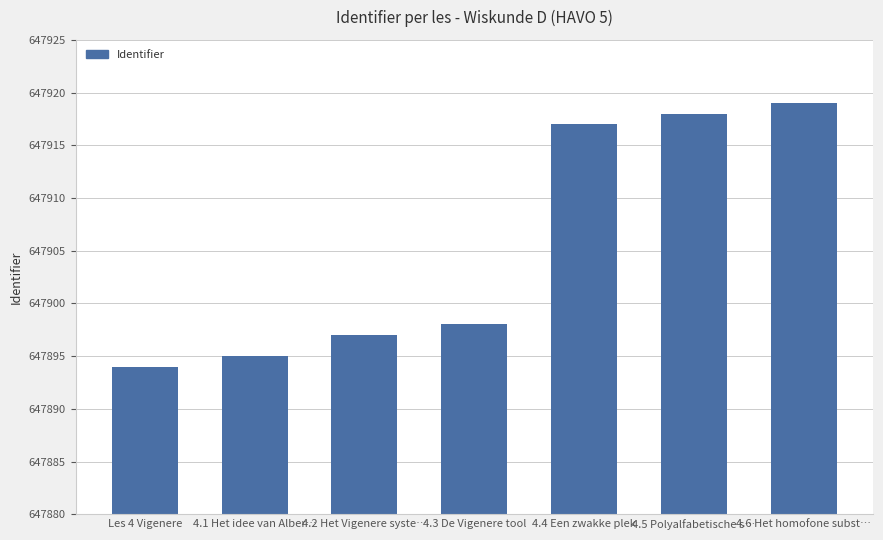

What is the label of the 3rd bar from the right?

4.4 Een zwakke plek